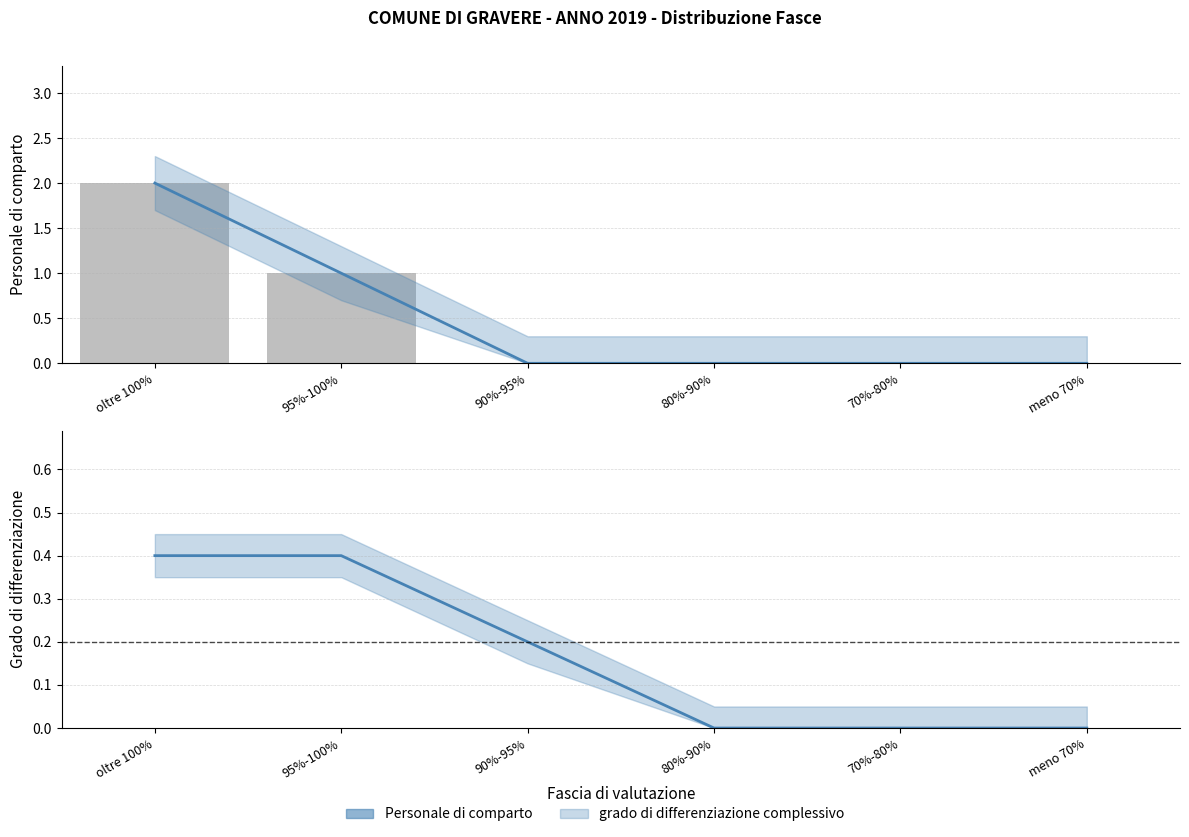

What is the sum of all Personale di comparto values?

3.0